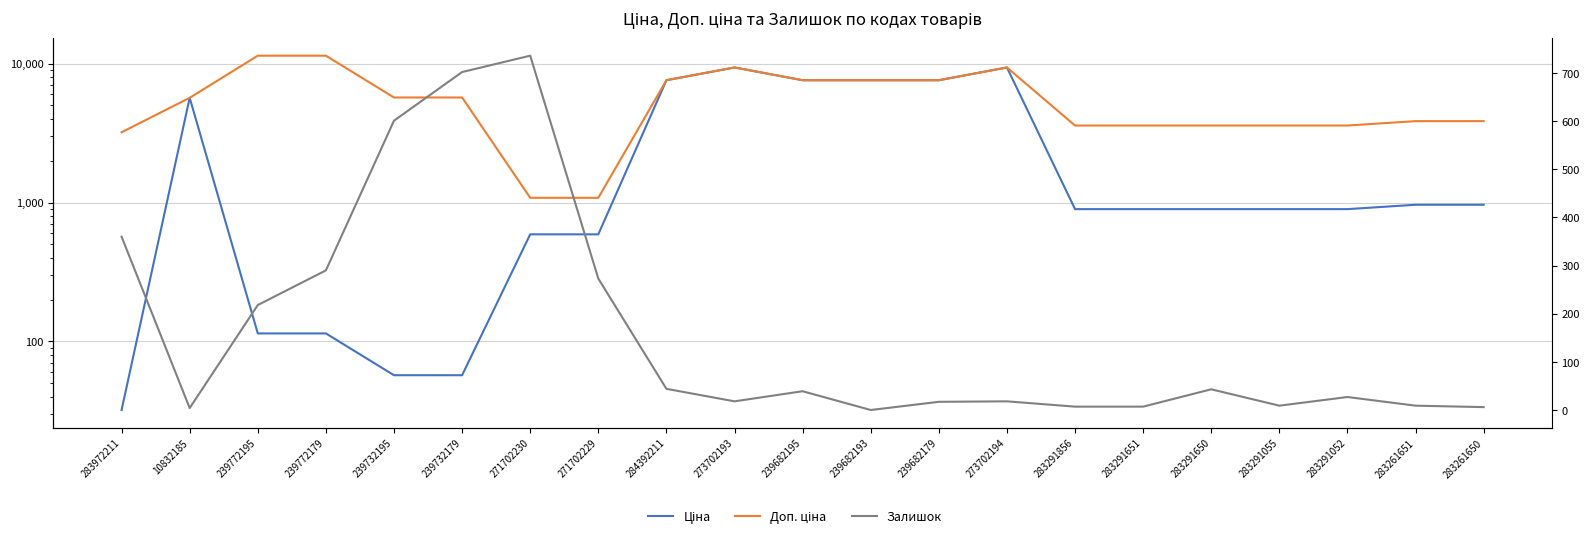

At which category is the sum across all series the highest?

273702193